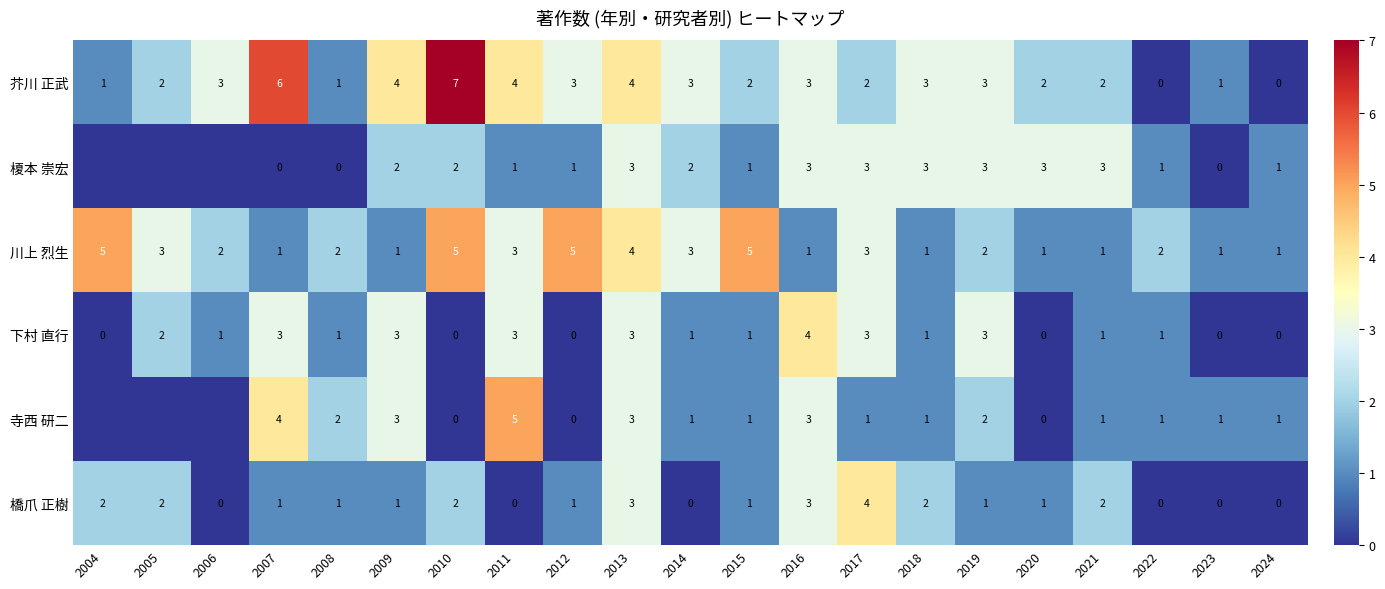

How many 川上 烈生 values are between 1 and 3?

16